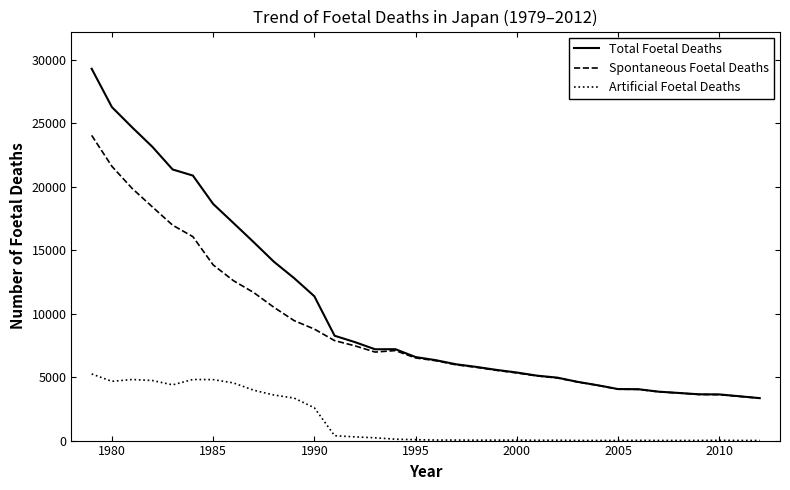

List the series in order of their peak value, highest first.

Total Foetal Deaths, Spontaneous Foetal Deaths, Artificial Foetal Deaths